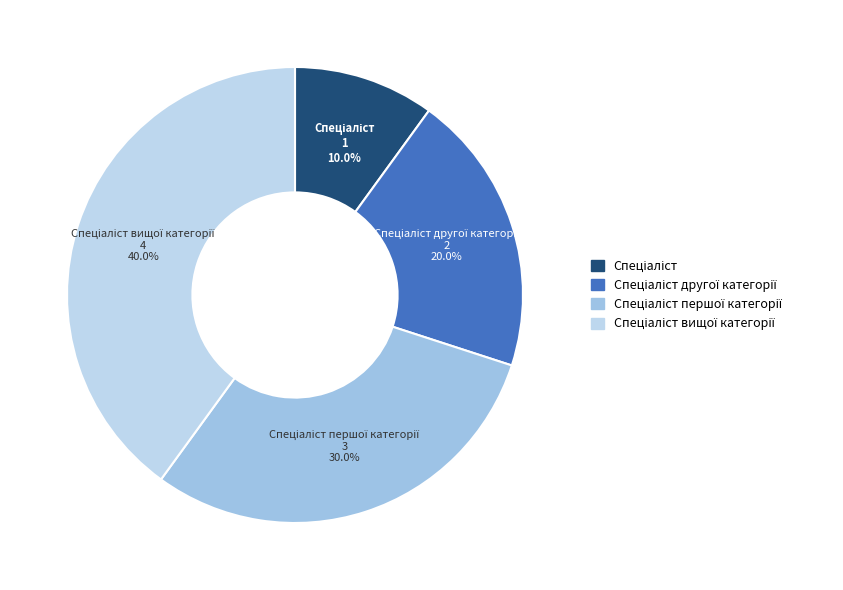

To the nearest percent, what is the average slice percentage?

25%